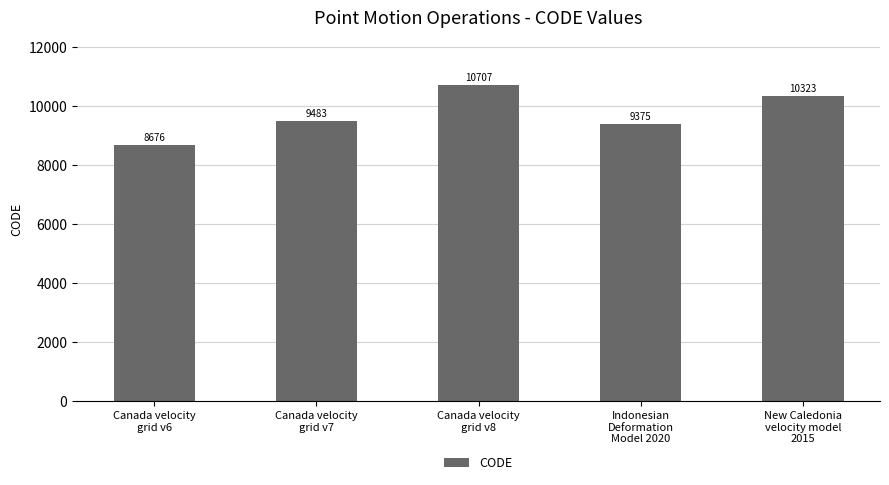

Count the number of categories in the chart.

5